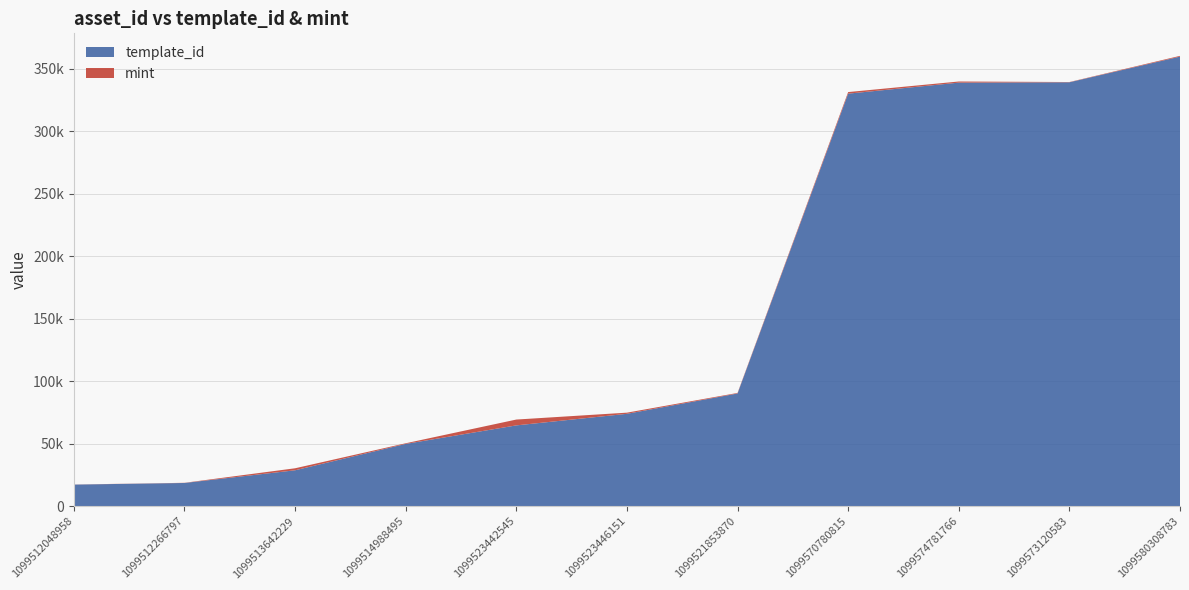

Reading left to right, list all the values displayed in this chart.

template_id: 1099512048958=17283	1099512266797=18580	1099513642229=28744	1099514988495=49849	1099523442545=64660	1099523446151=73931	1099521853870=90191	1099570780815=330131	1099574781766=338950	1099573120583=339228	1099580308783=359784
mint: 1099512048958=68	1099512266797=134	1099513642229=1598	1099514988495=503	1099523442545=4672	1099523446151=919	1099521853870=436	1099570780815=1264	1099574781766=901	1099573120583=205	1099580308783=597